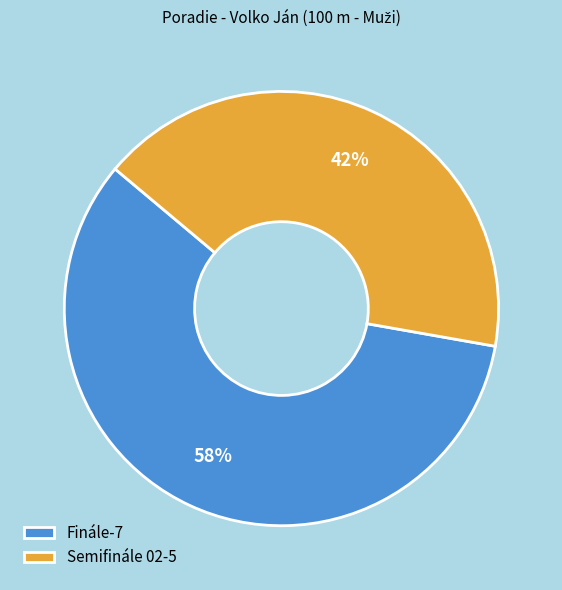

What percentage is the Finále slice, to the nearest percent?

58%